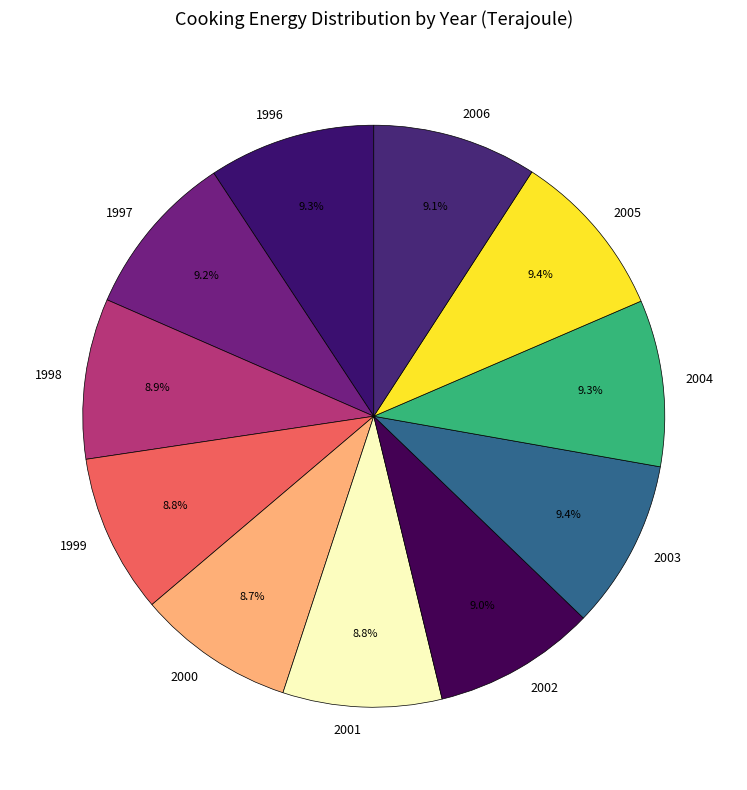

How many slices are in this pie chart?

11